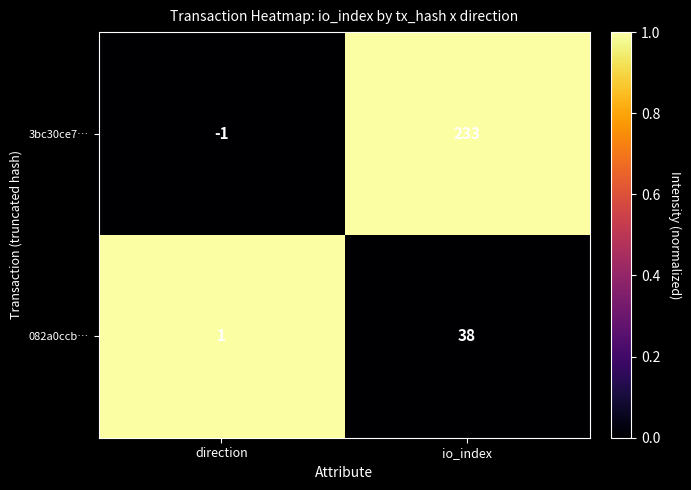

Which series changed the most between direction and io_index?

3bc30ce7…